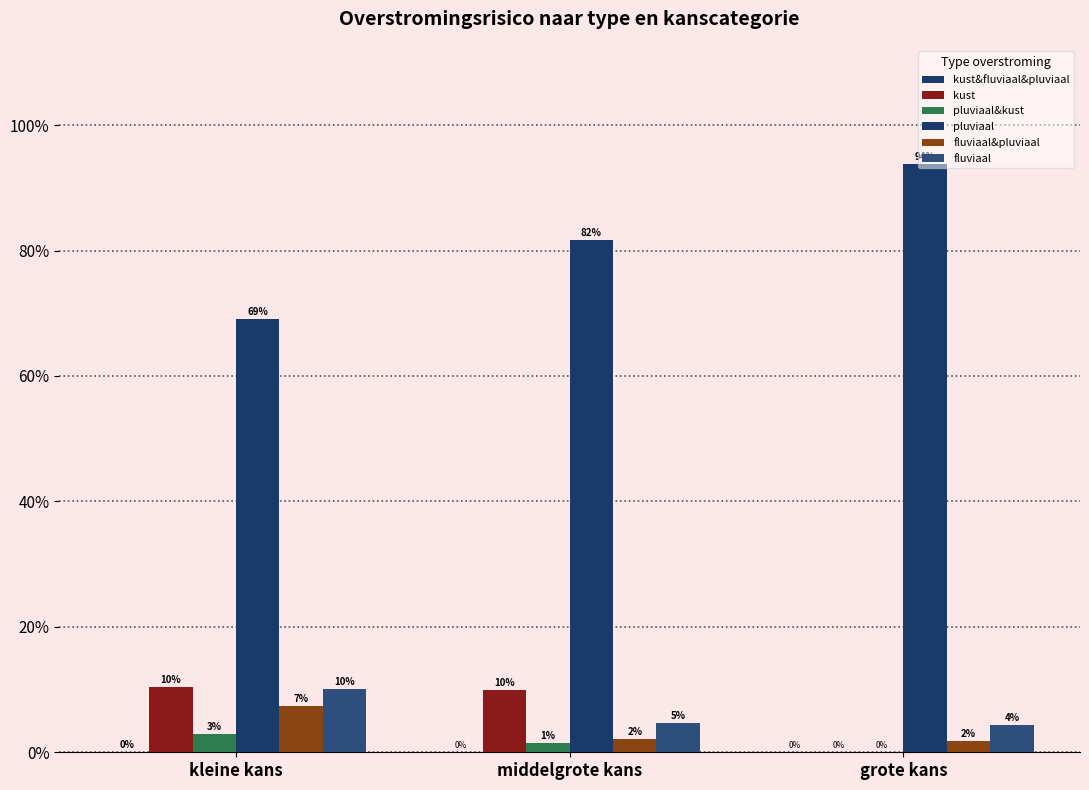

Where is kust&fluviaal&pluviaal nearest to the value 0?

grote kans